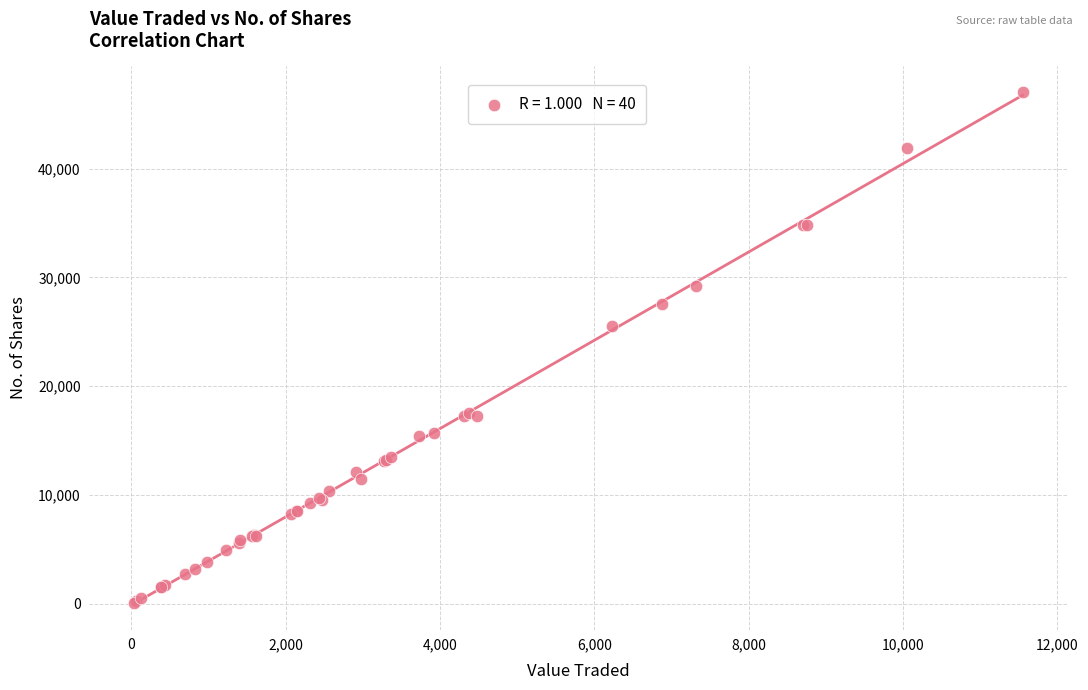

What Y value in the scatter plot is closest to 23575?

25502